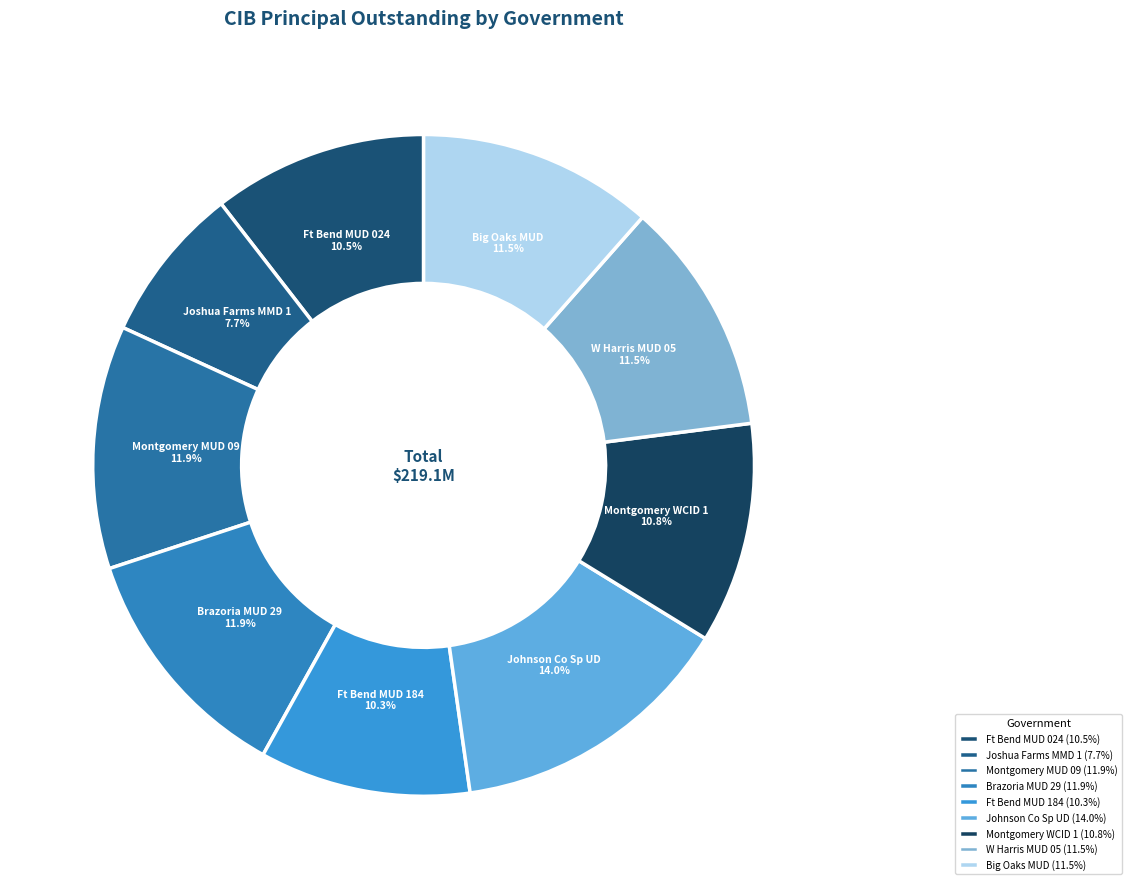

What is the ratio of the value at Montgomery MUD 09 to the value at Big Oaks MUD?

1.0